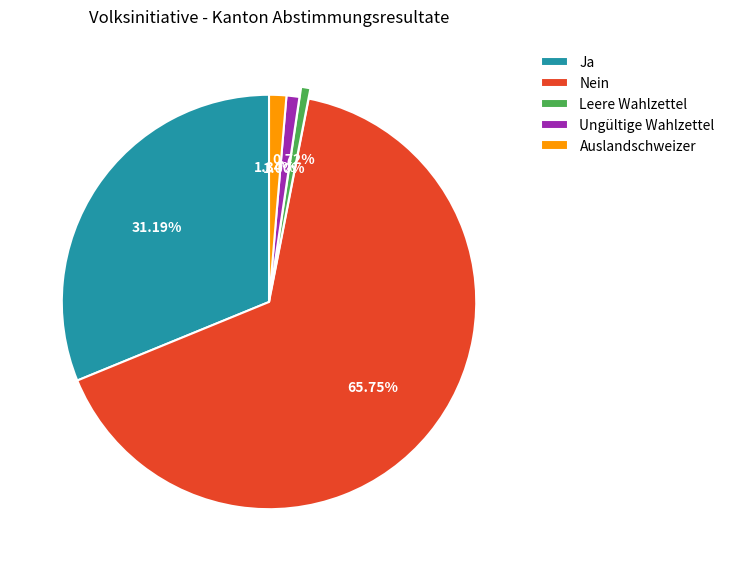

Which slice is the largest?

Nein